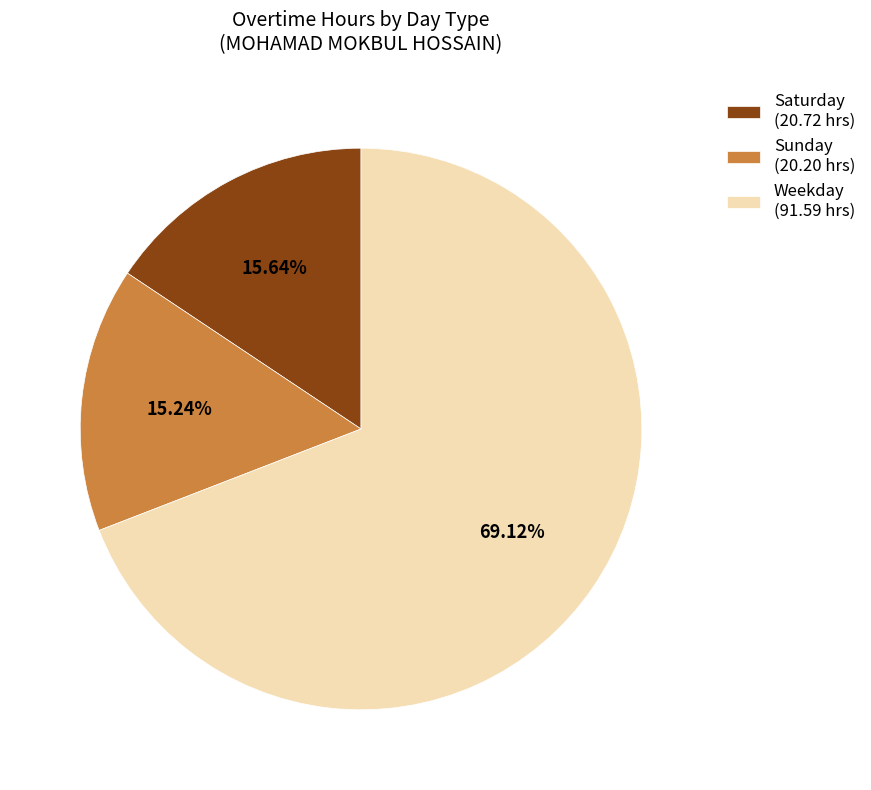

What is the ratio of the value at Saturday (20.72 hrs) to the value at Sunday (20.20 hrs)?

1.0